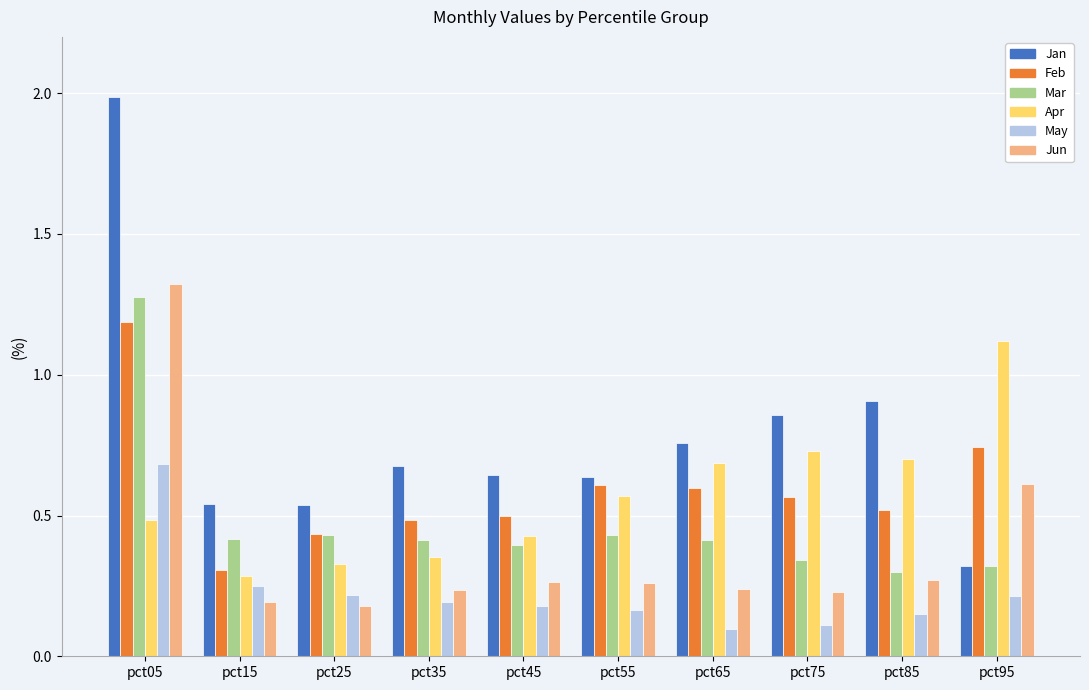

Which series has the widest spread of values?

Jan